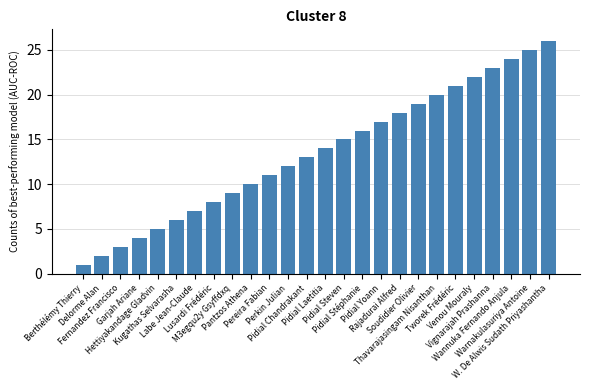

What is the greatest value displayed?

26